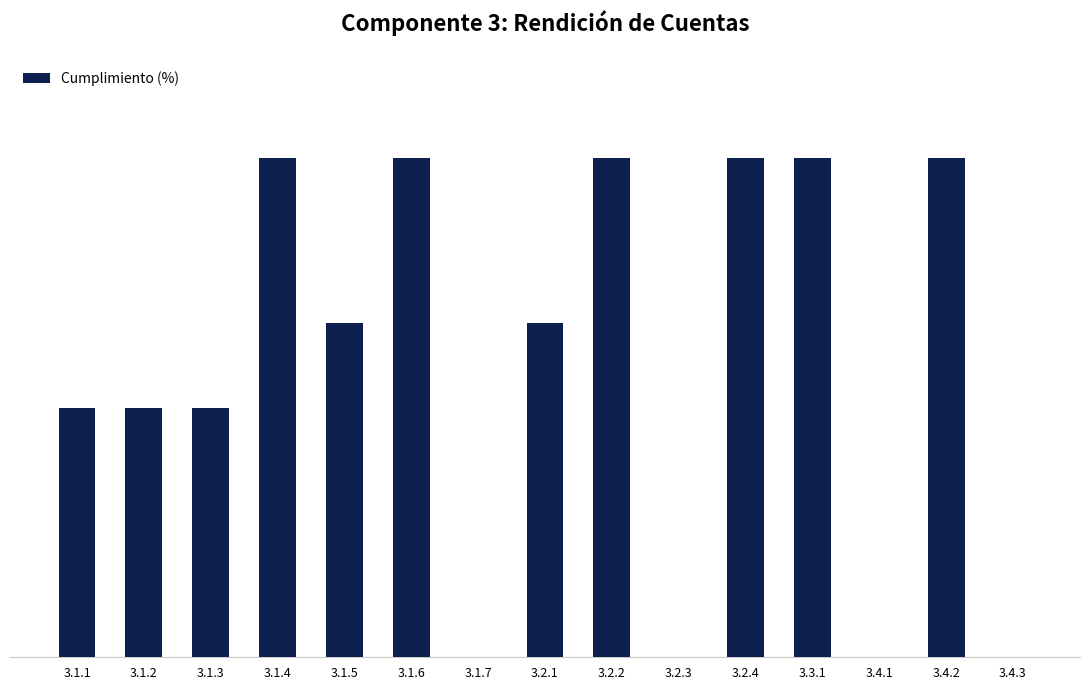

Which label corresponds to the smallest value in the chart?

3.1.7